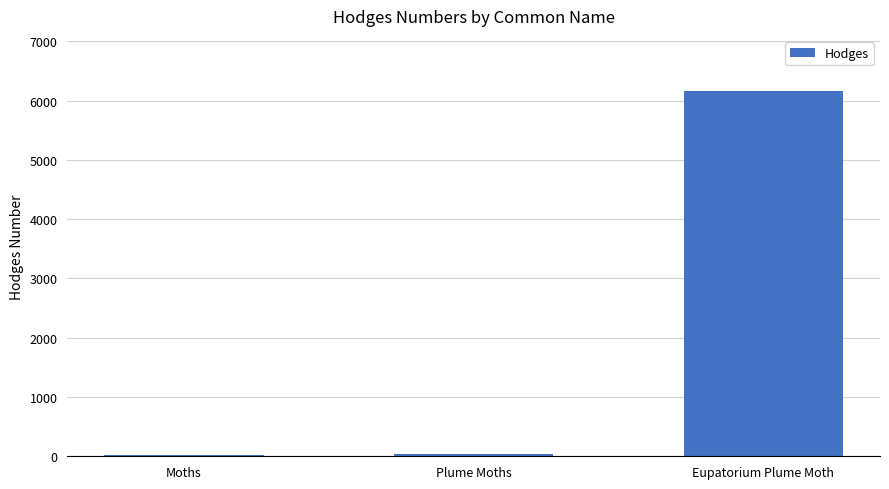

What is the greatest value displayed?

6168.0